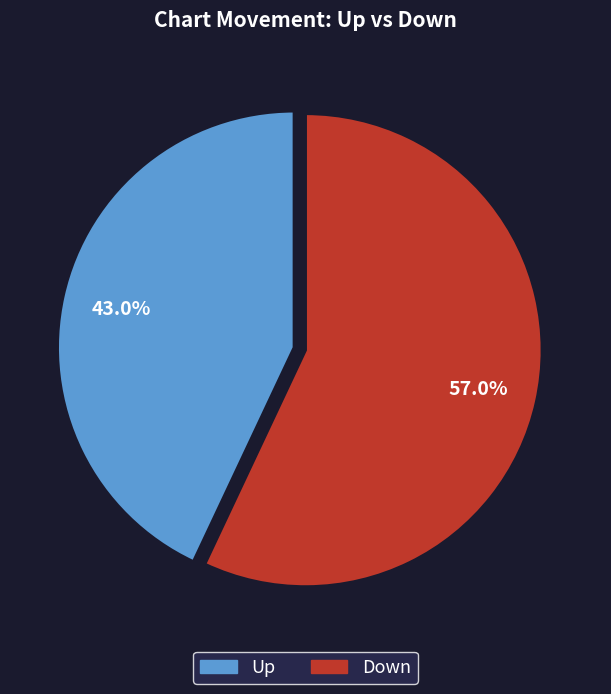

To the nearest percent, what is the combined percentage of Up and Down?

100%